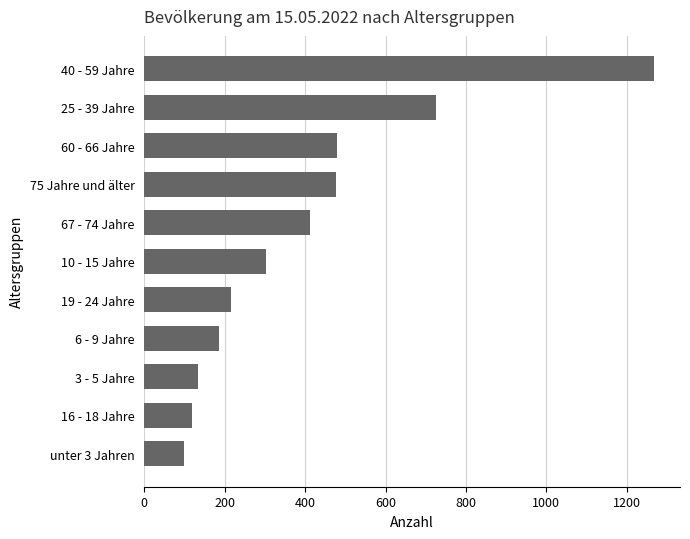

What is the difference between the second highest and second lowest values?

606